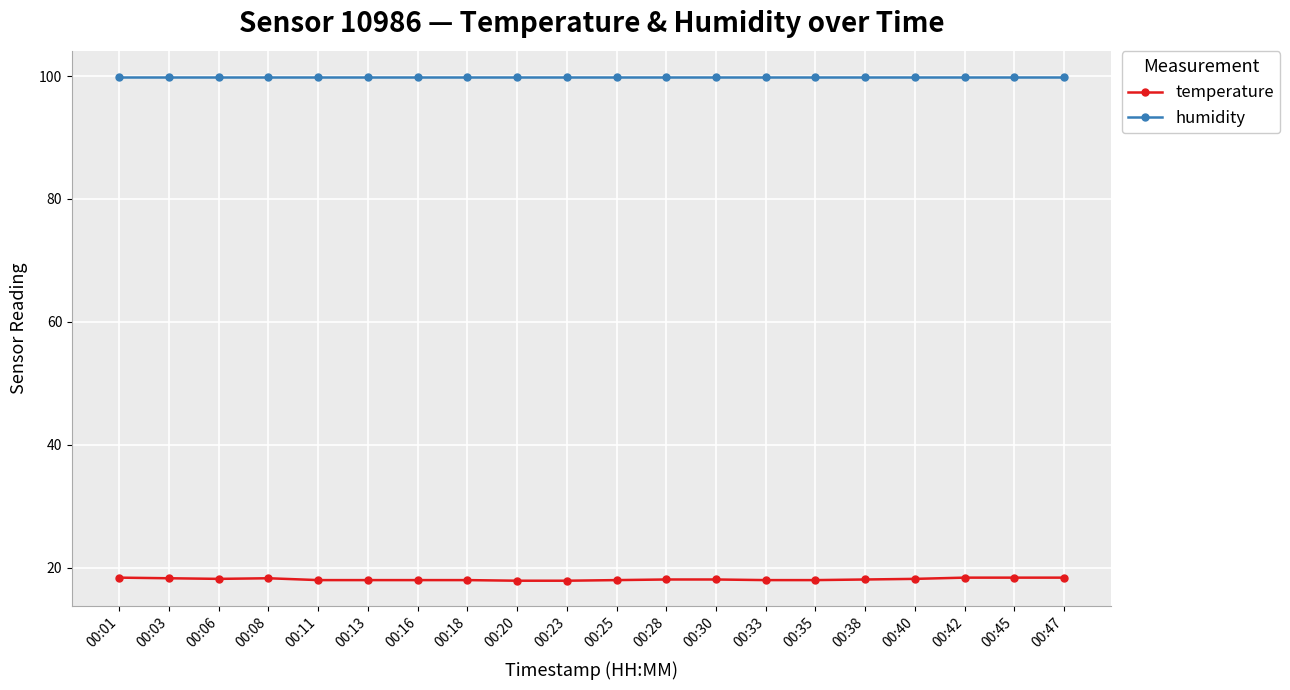

Which series has the widest spread of values?

temperature